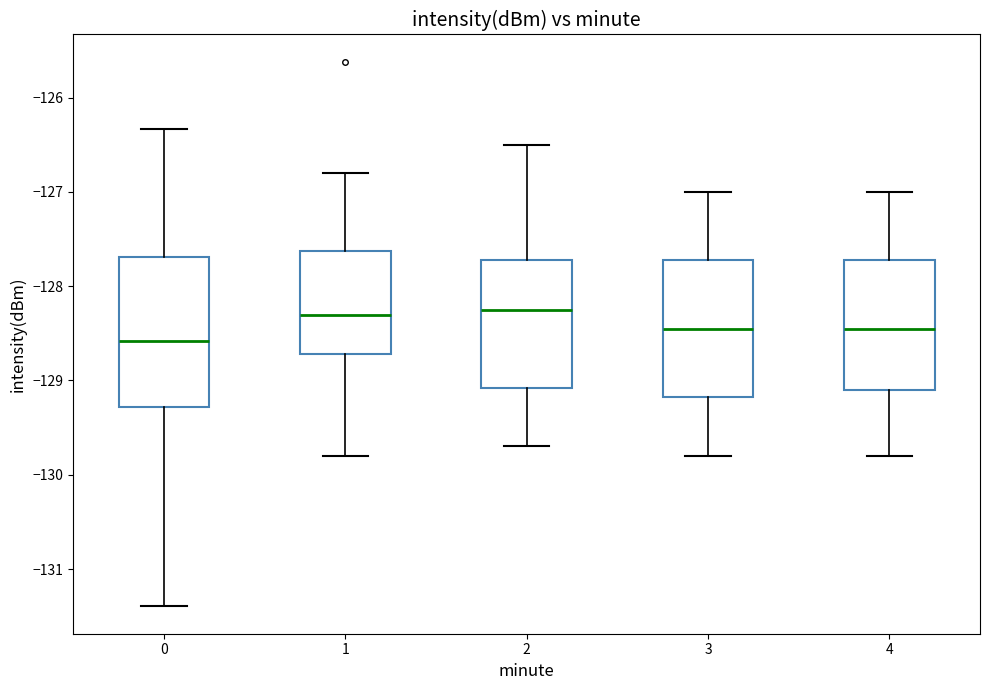

Where does the lower whisker of the box at x = 0 end on the y-axis? The values are not printed on the chart, so give them approximately, as read against the axis.

-131.4